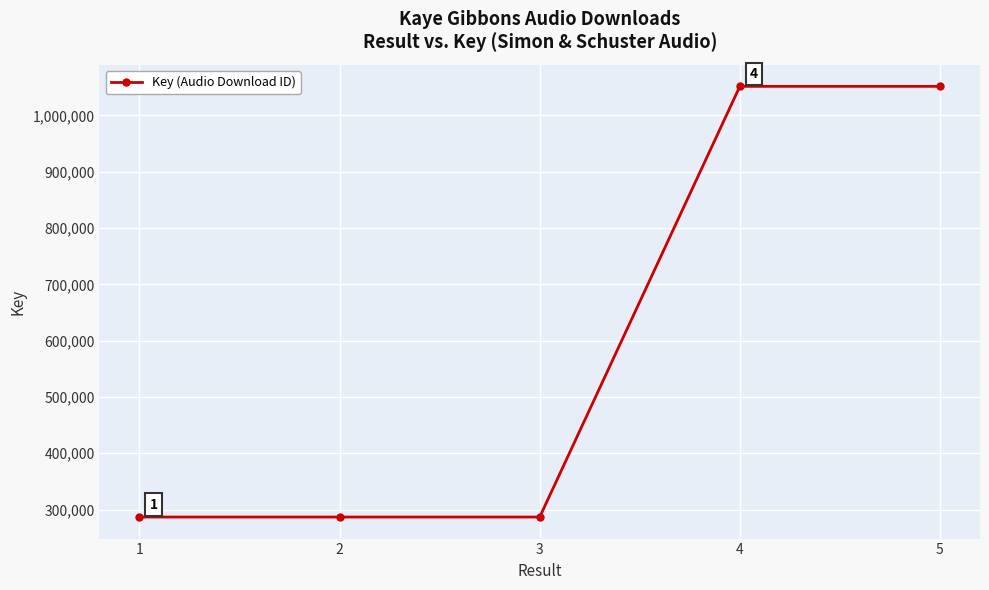

What is the value of the 3rd point from the left?

286598